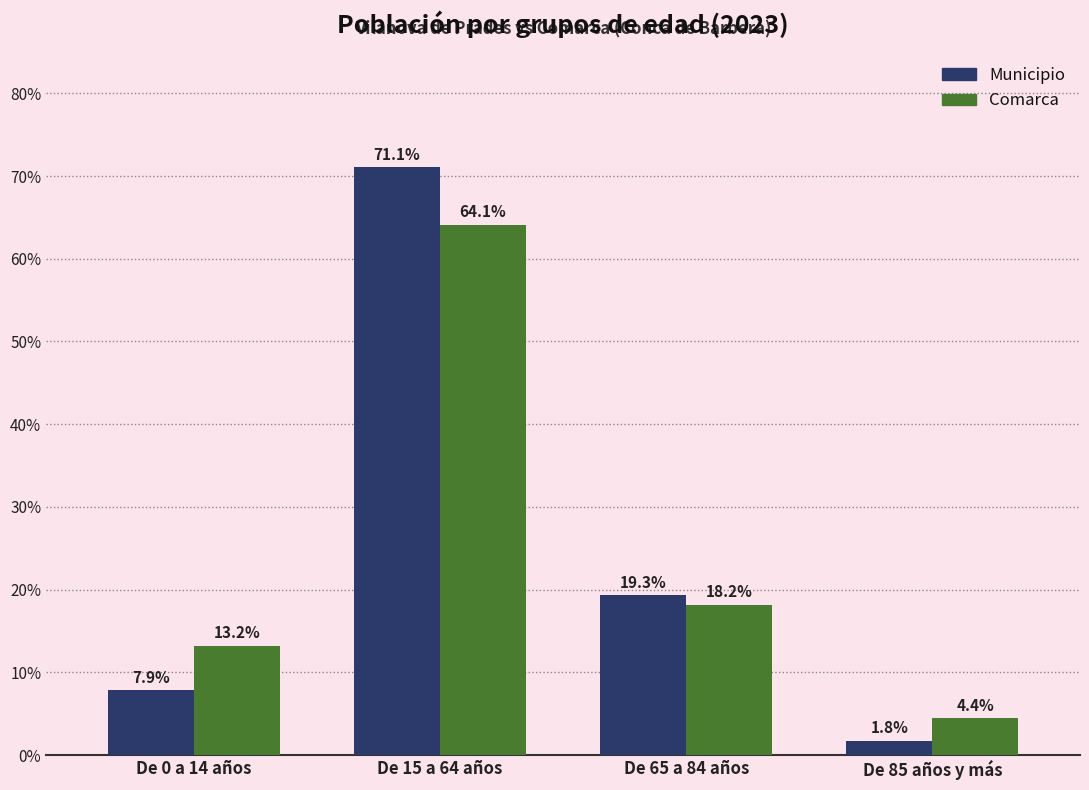

What are all the series names shown in the legend?

Municipio, Comarca